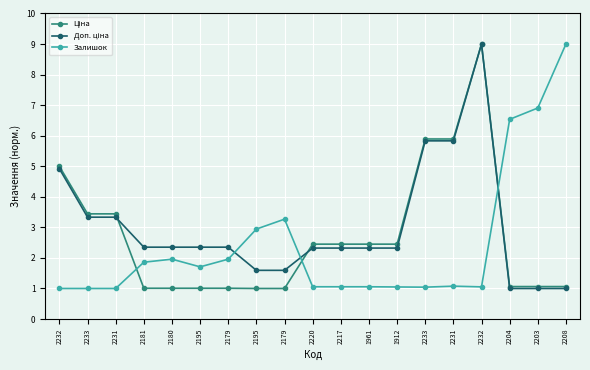

What value does the Доп. ціна series have at 2220?

2.3